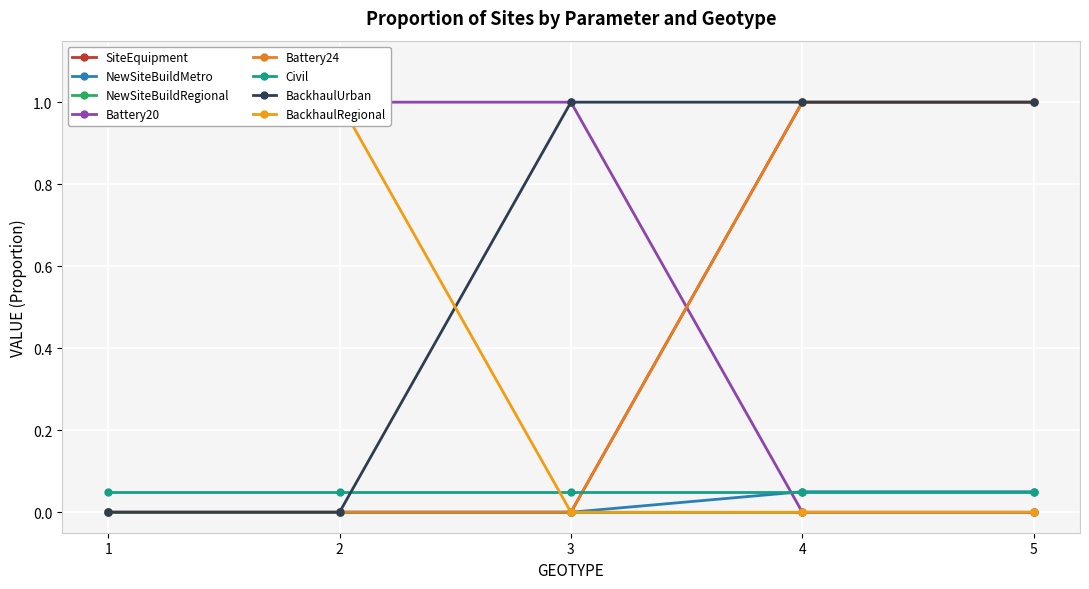

True or false: BackhaulUrban and Battery20 intersect in this chart.

False